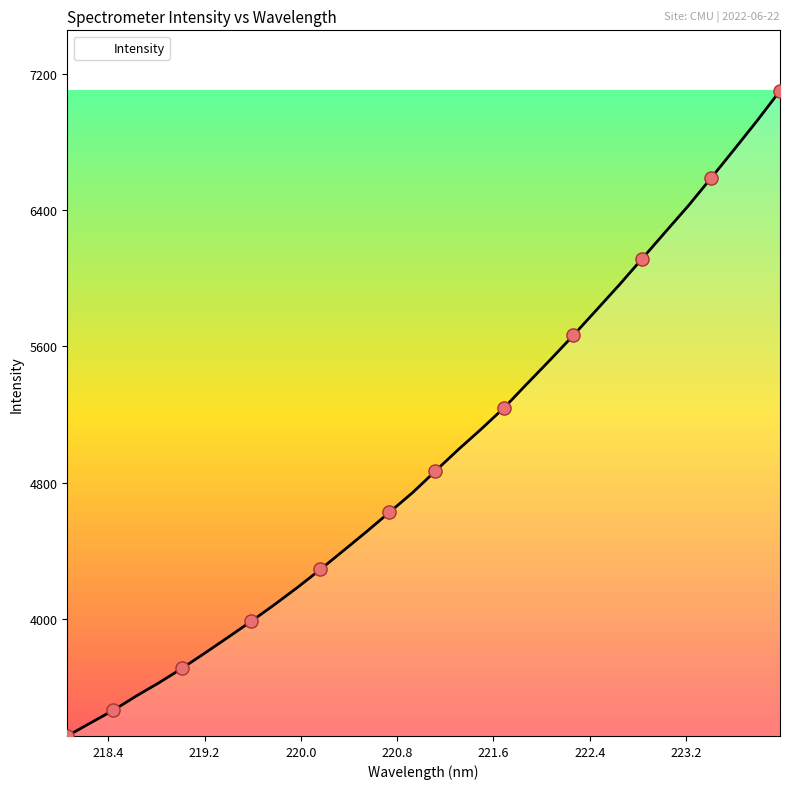

What is the greatest value displayed?

7098.6